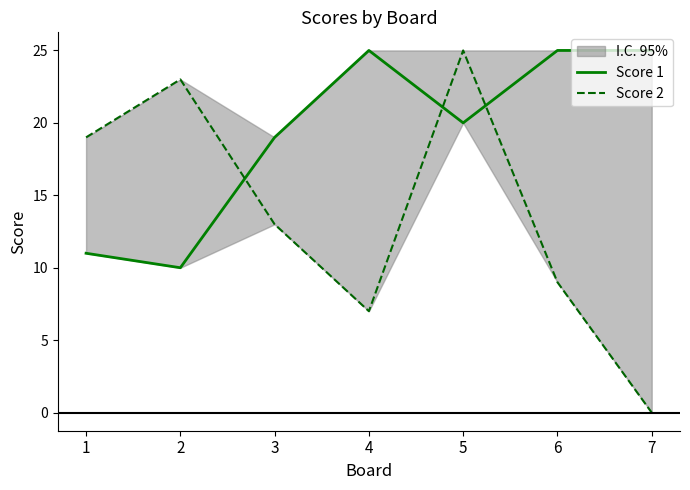

What is the value of the Score 2 point at the 1st from the left?

19